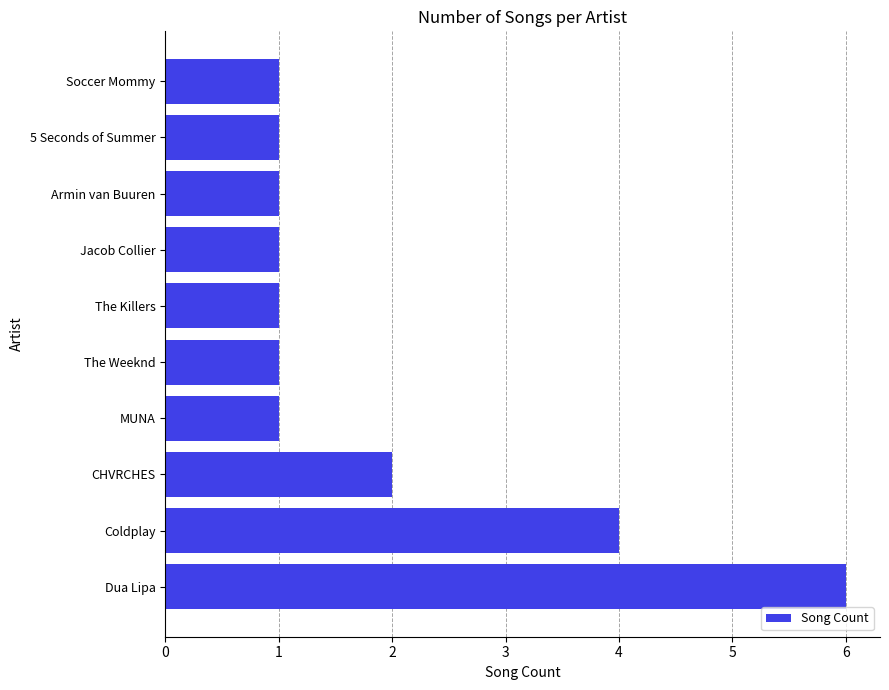

Is it true that the value at CHVRCHES is 1?

False